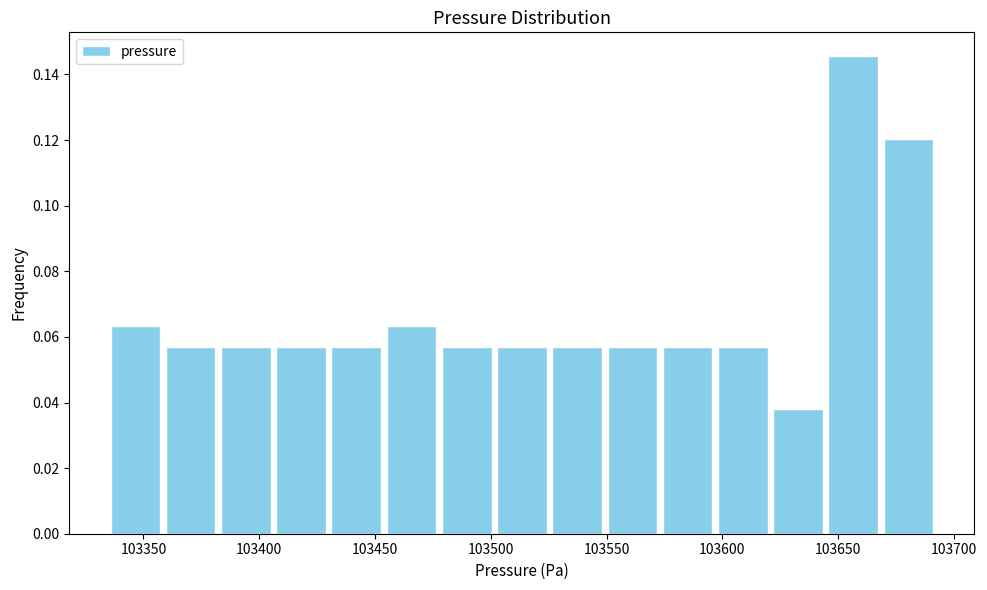

Reading left to right, transcribe this chart: for each bar, give the range it covers on the x-axis and its height. Neither the bar edges nor the heights are printed on the chart, so give them approximately, as read against the axes.

103335 to 103360: 0.064
103360 to 103380: 0.056
103380 to 103405: 0.056
103405 to 103430: 0.056
103430 to 103455: 0.056
103455 to 103480: 0.064
103480 to 103500: 0.056
103500 to 103525: 0.056
103525 to 103550: 0.056
103550 to 103575: 0.056
103575 to 103595: 0.056
103595 to 103620: 0.056
103620 to 103645: 0.038
103645 to 103670: 0.146
103670 to 103690: 0.120